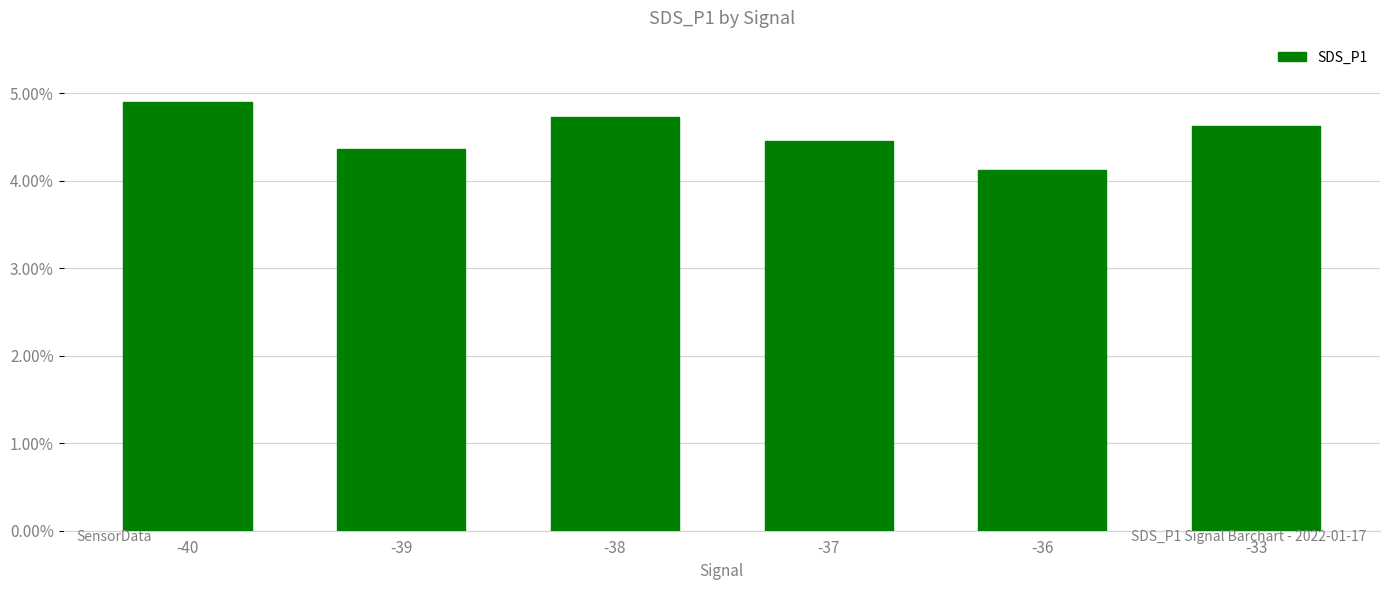

What is the sum of the values at -39 and -33?

9.0